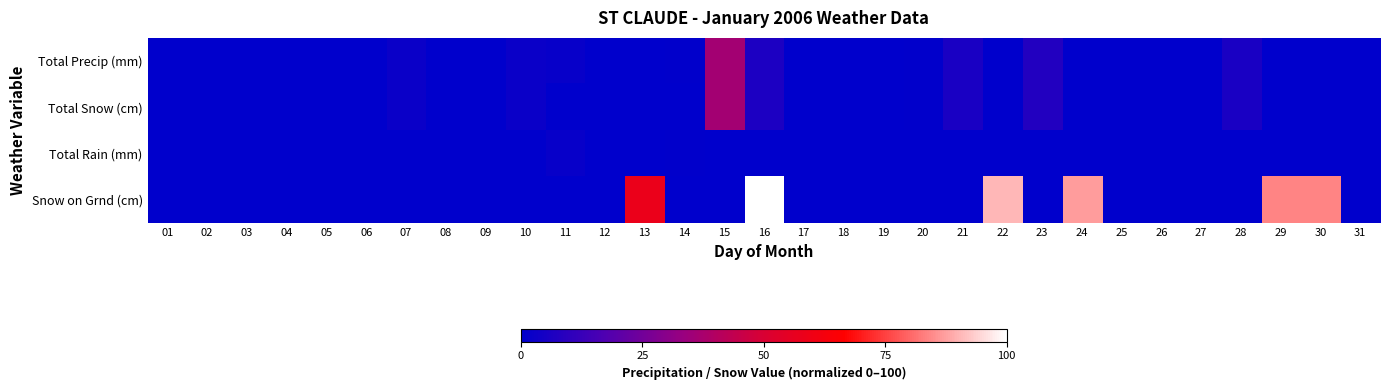

What is the maximum value shown in the chart?

100.0